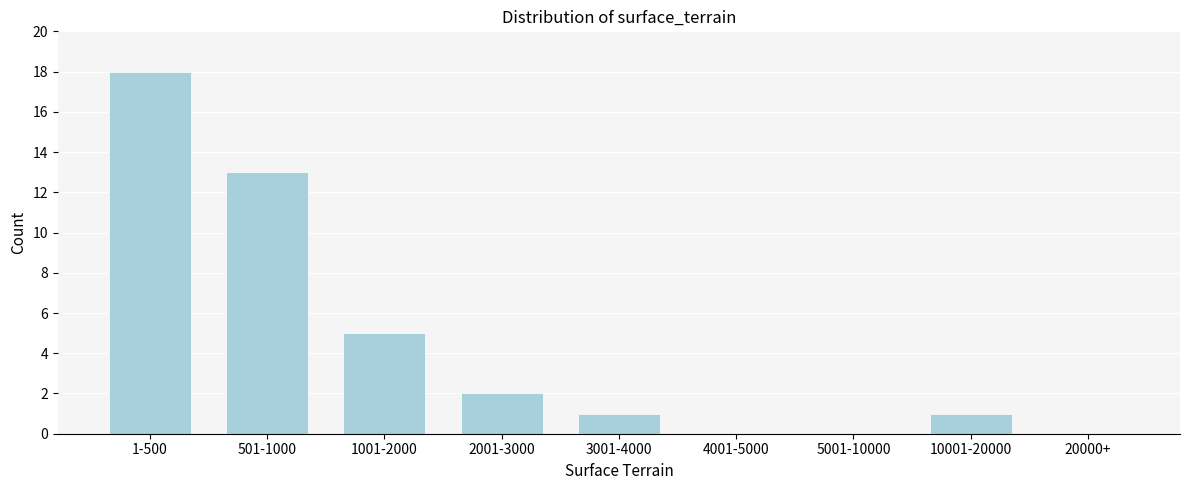

Reading left to right, what are all the values shown in this chart?

1-500=18	501-1000=13	1001-2000=5	2001-3000=2	3001-4000=1	4001-5000=0	5001-10000=0	10001-20000=1	20000+=0